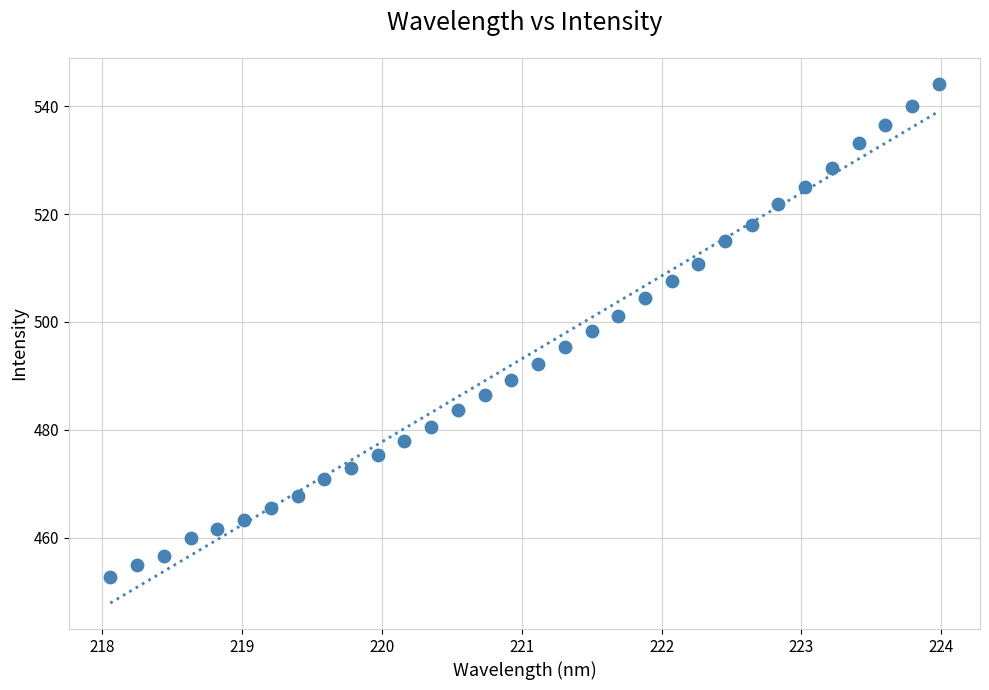

What is the range of X values (max minus min)?

5.9